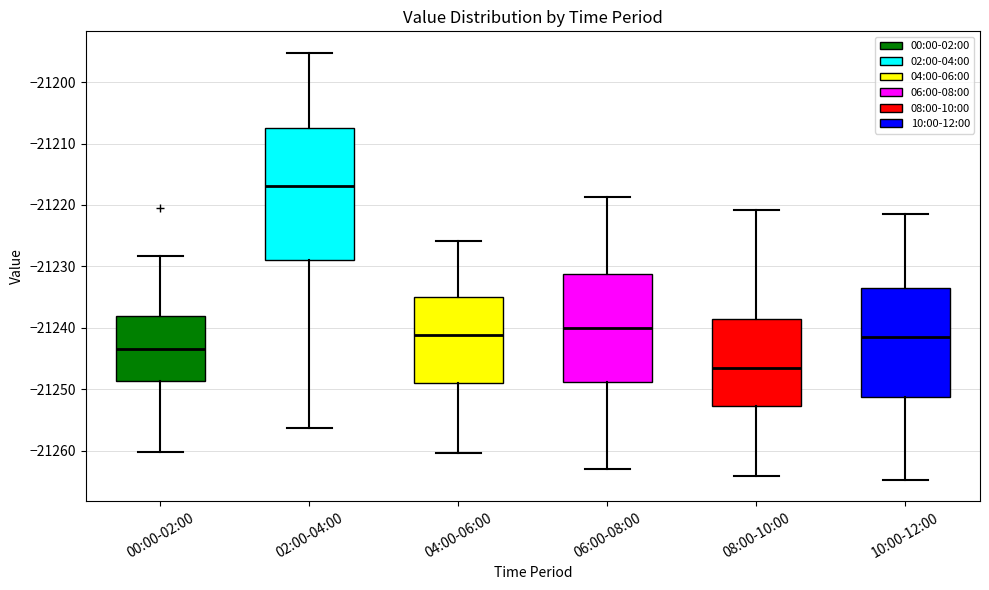

Reading left to right, transcribe this box plot: for each box, give where its median line is, the range the box spans, and where its two whiskers end, as read against the y-axis. The values are not printed on the chart, so give them approximately, as read against the axis.

00:00-02:00: median -21243, box -21249 to -21238, whiskers -21260 to -21228
02:00-04:00: median -21217, box -21229 to -21208, whiskers -21256 to -21195
04:00-06:00: median -21241, box -21249 to -21235, whiskers -21260 to -21226
06:00-08:00: median -21240, box -21249 to -21231, whiskers -21263 to -21219
08:00-10:00: median -21247, box -21253 to -21239, whiskers -21264 to -21221
10:00-12:00: median -21241, box -21251 to -21234, whiskers -21265 to -21222